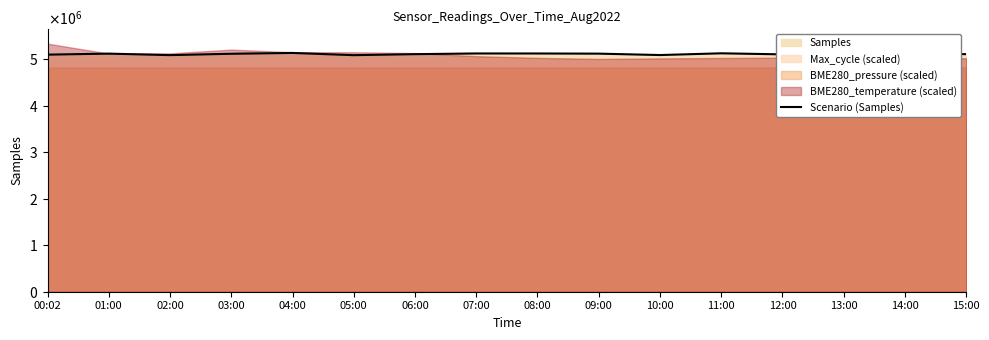

Reading left to right, extract all data points from this chart.

00:02=5096732	01:00=5118577	02:00=5086102	03:00=5115450	04:00=5133045	05:00=5085195	06:00=5106981	07:00=5121805	08:00=5121399	09:00=5118064	10:00=5087891	11:00=5125312	12:00=5102576	13:00=5084195	14:00=5116105	15:00=5107560